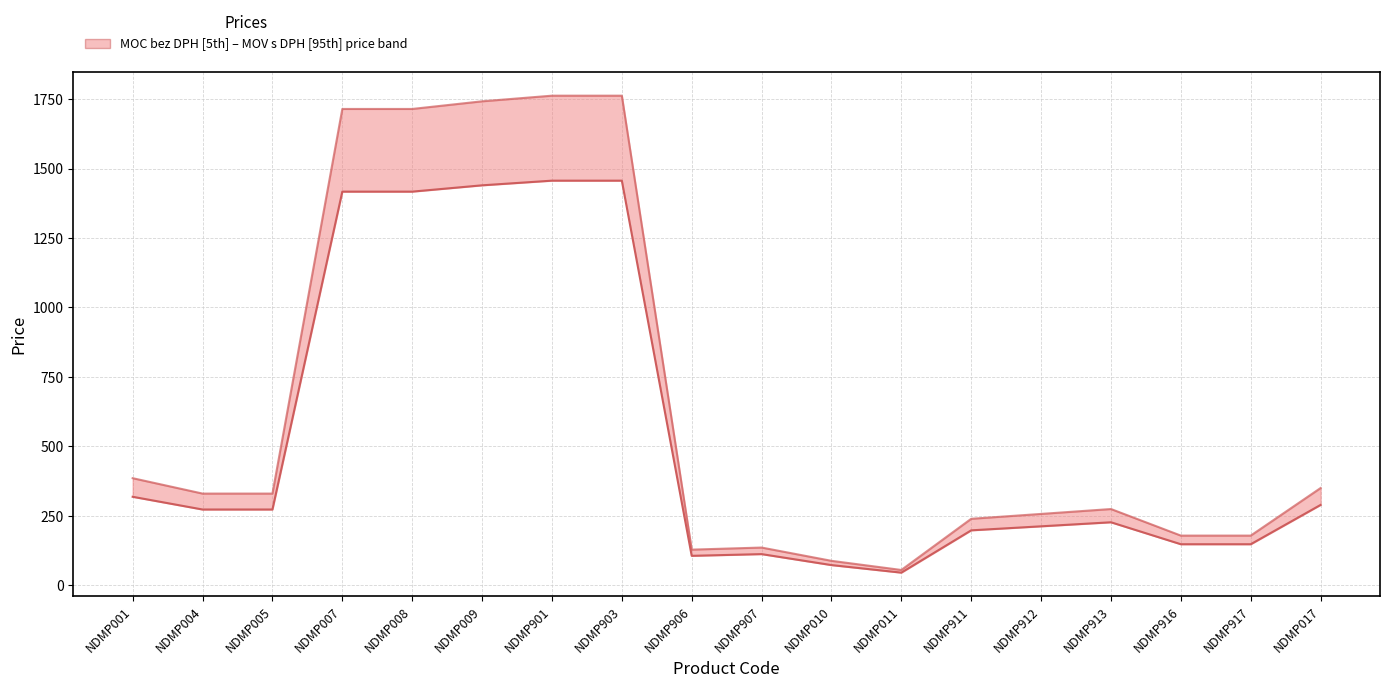

At how many categories does at least one series exceed 1735?

3